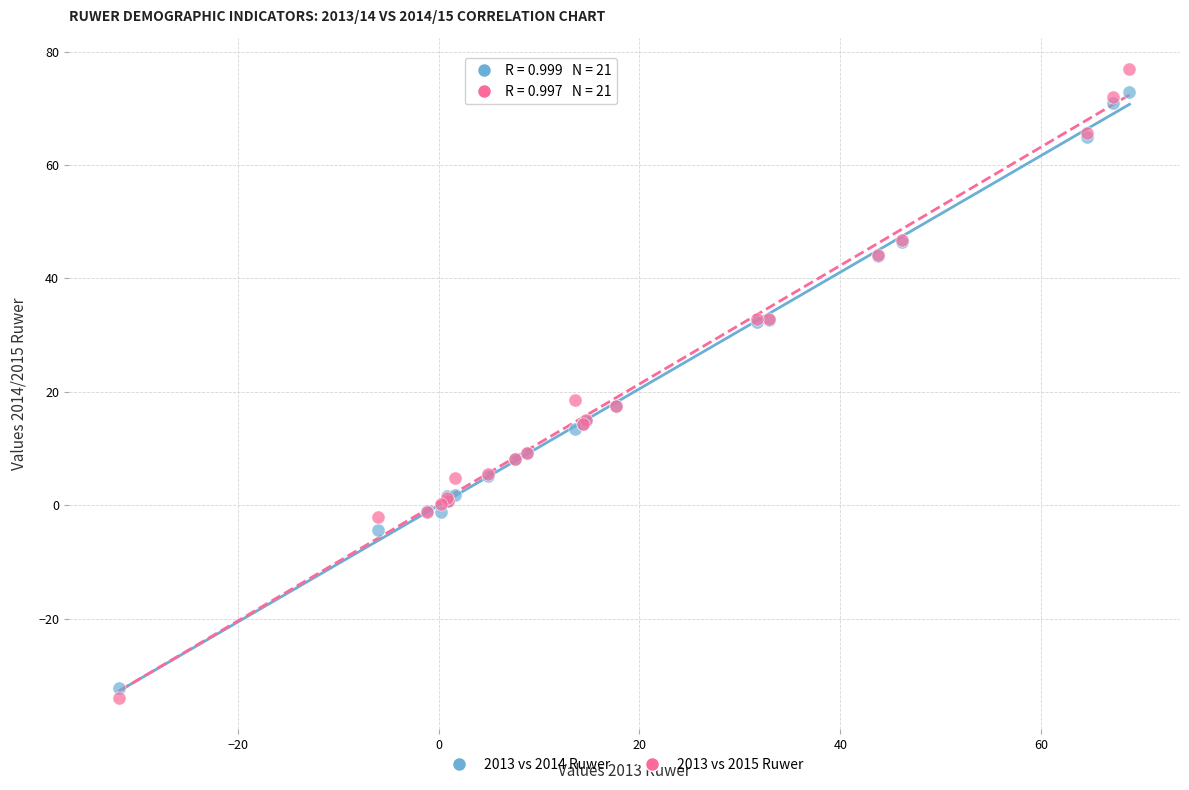

Which series reaches the minimum Y coordinate?

2013 vs 2015 Ruwer